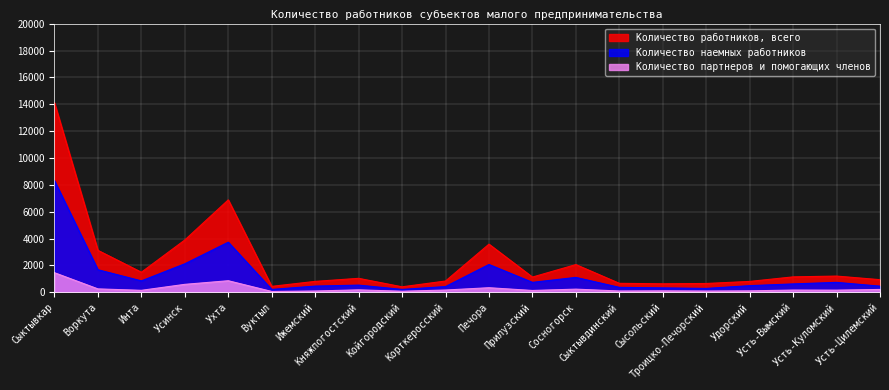

What is the maximum value shown in the chart?

14106